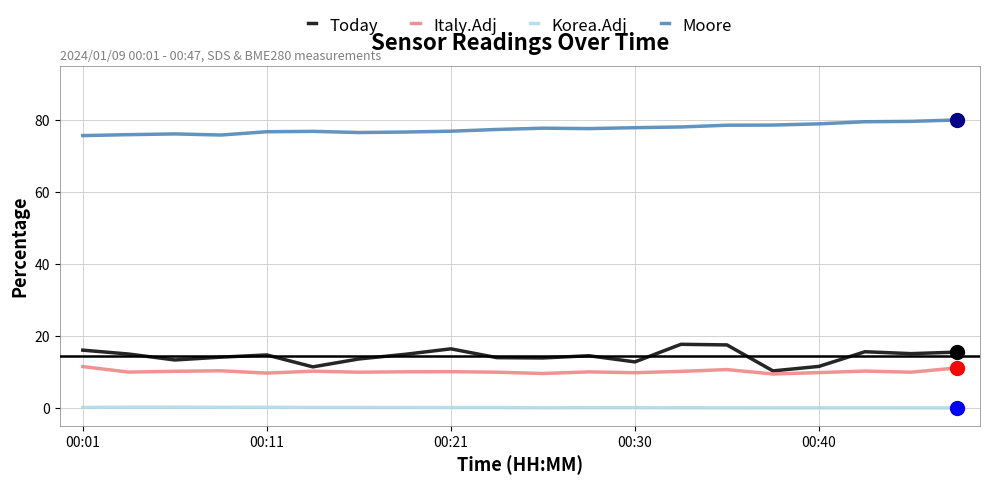

What is the lowest value of the Italy.Adj series?

9.4